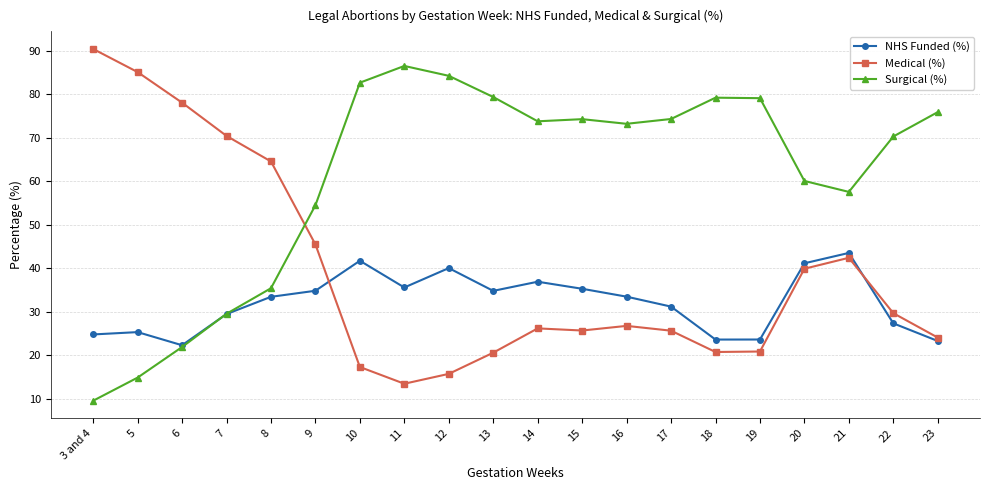

At which category does NHS Funded (%) reach its first local valley?

6